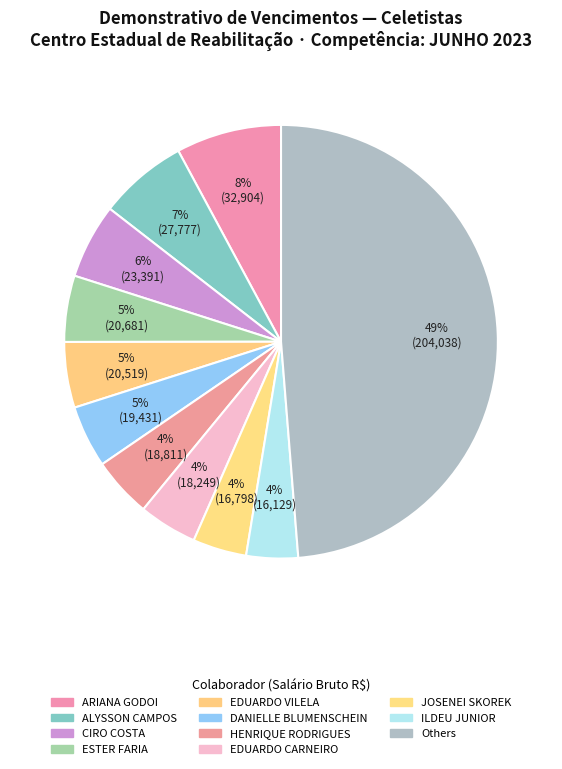

How many segments does this pie chart have?

11